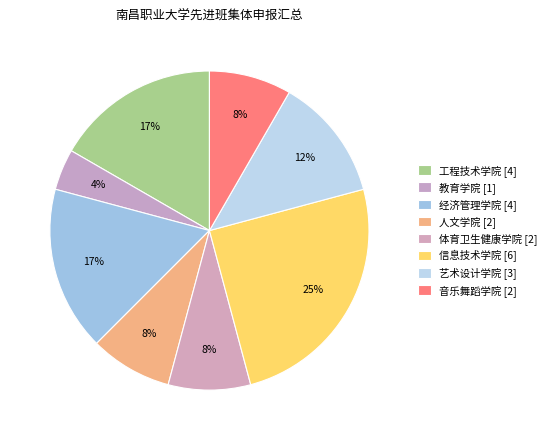

Count the number of slices in the pie.

8